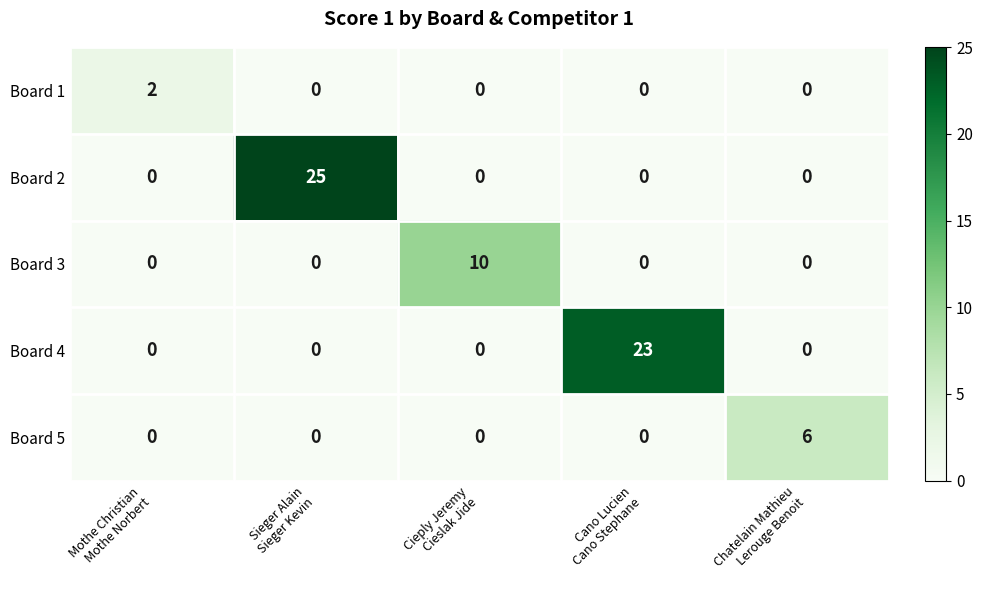

Rank the series by their maximum value, from highest to lowest.

Board 2, Board 4, Board 3, Board 5, Board 1